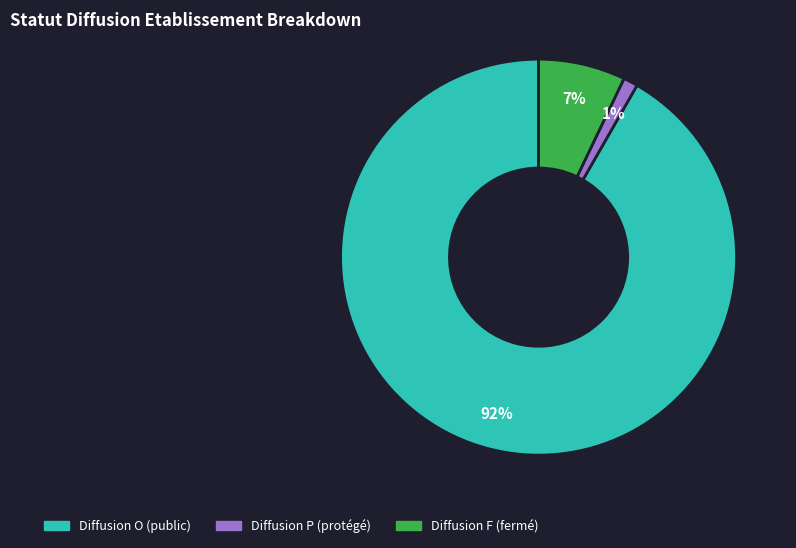

To the nearest percent, what is the average slice percentage?

33%